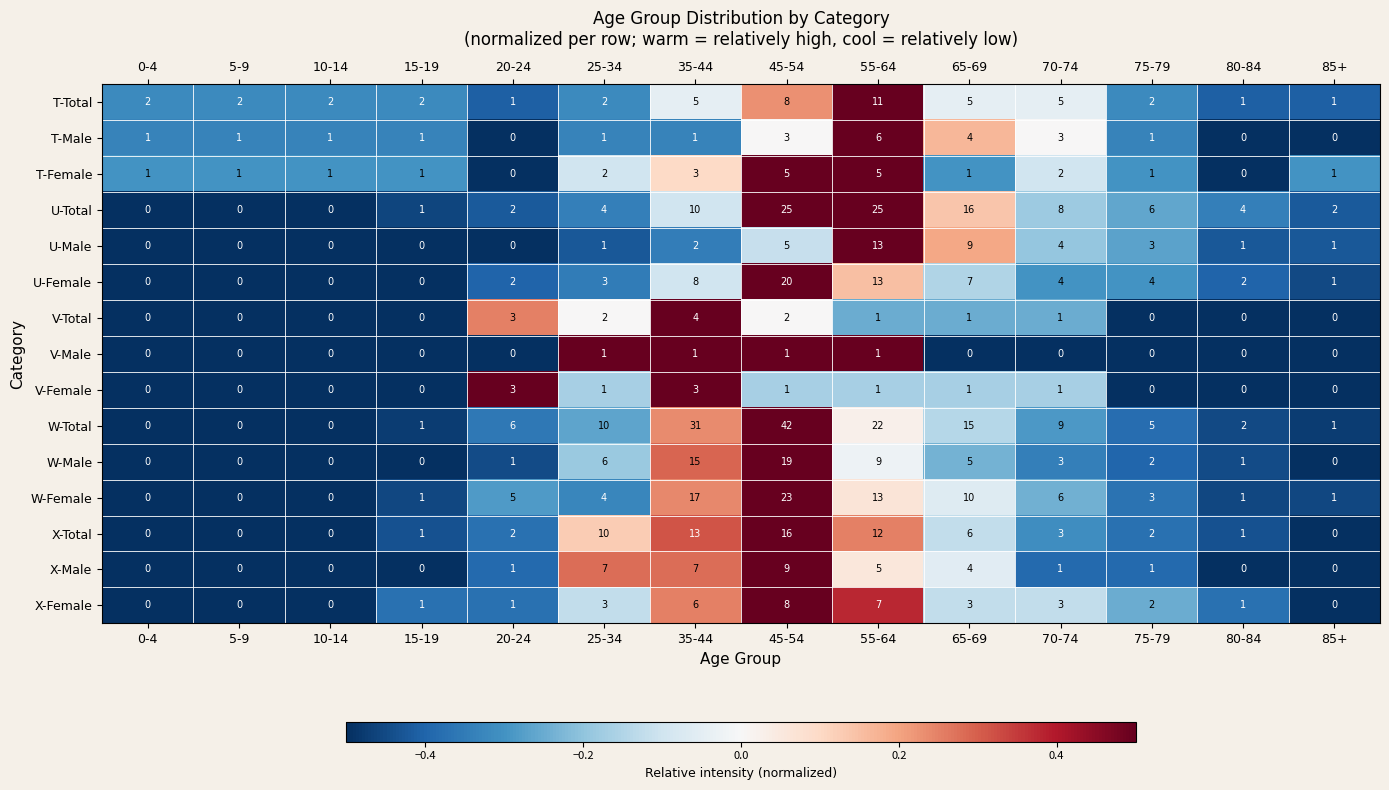

Count the number of data series in this chart.

15